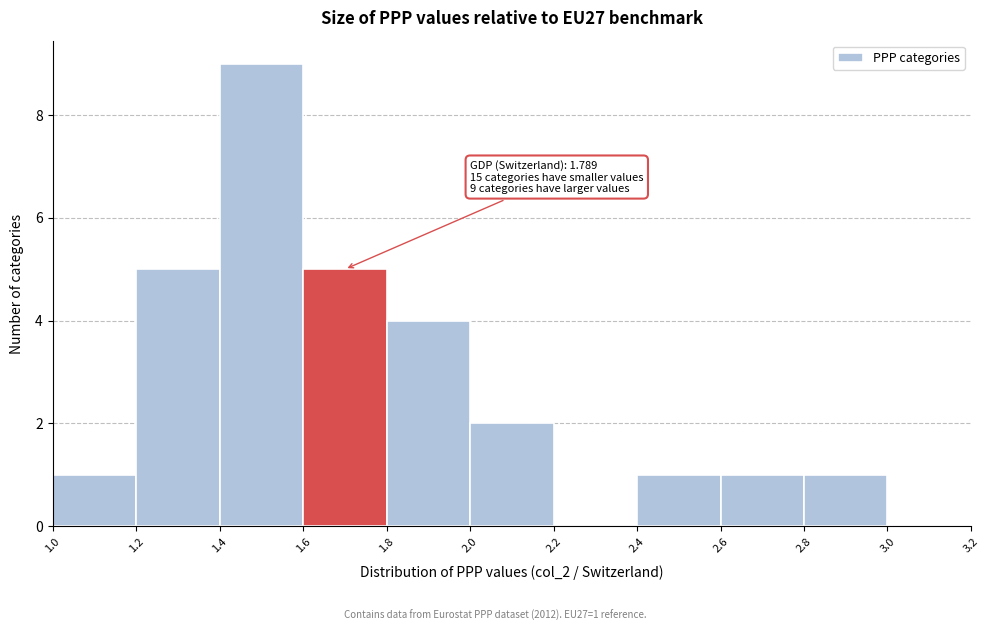

Which range on the x-axis has the tallest bar?

1.4 to 1.6